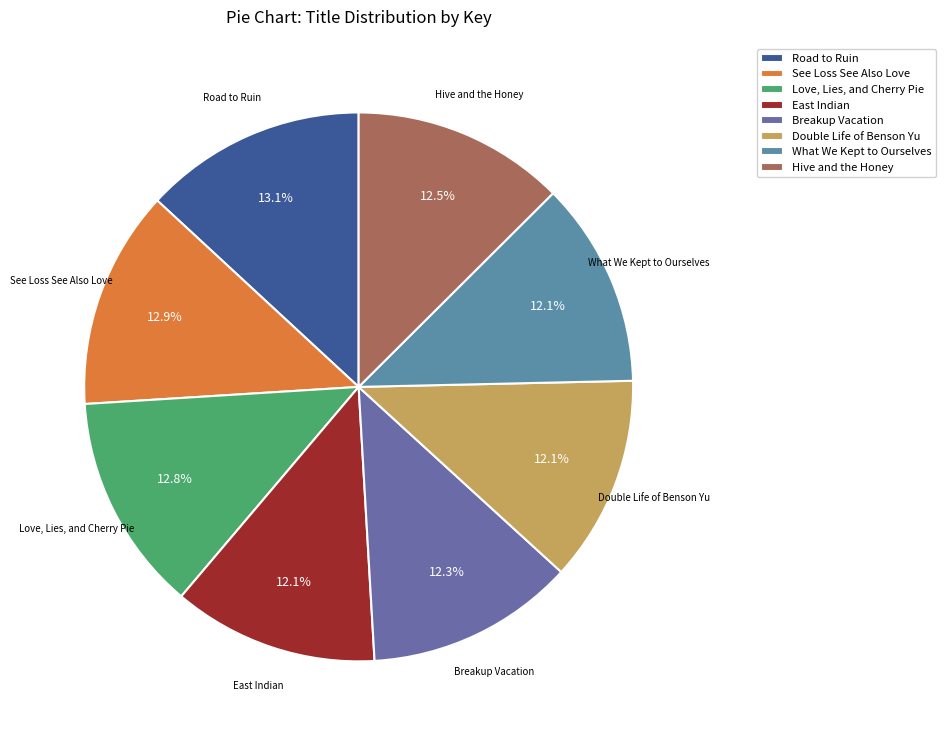

Approximately how many times larger is the value at East Indian compared to Double Life of Benson Yu?

1.0